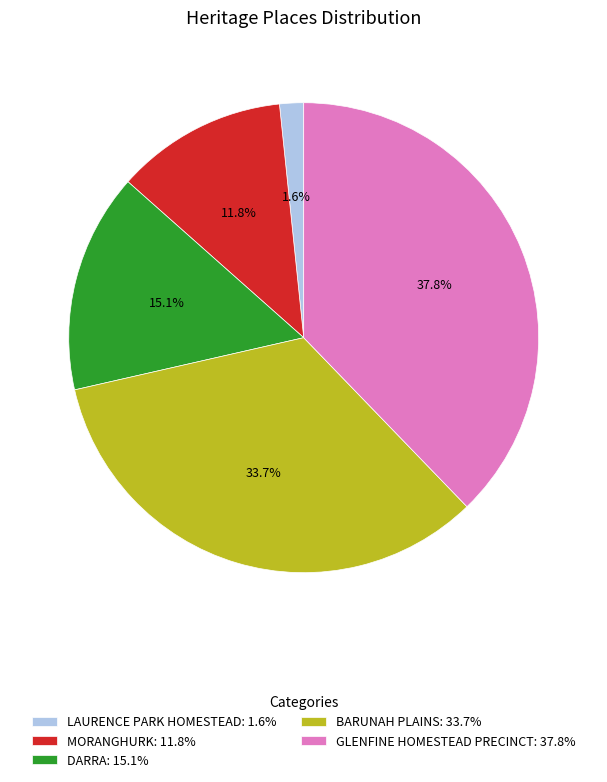

Between DARRA: 15.1% and GLENFINE HOMESTEAD PRECINCT: 37.8%, which is larger?

GLENFINE HOMESTEAD PRECINCT: 37.8%